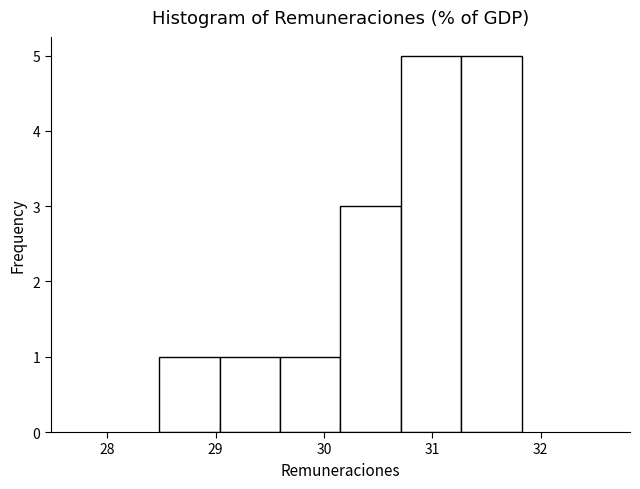

How tall is the bar that spans 30.2 to 30.7 on the x-axis? Neither the bar edges nor the heights are printed on the chart, so give them approximately, as read against the axes.

3